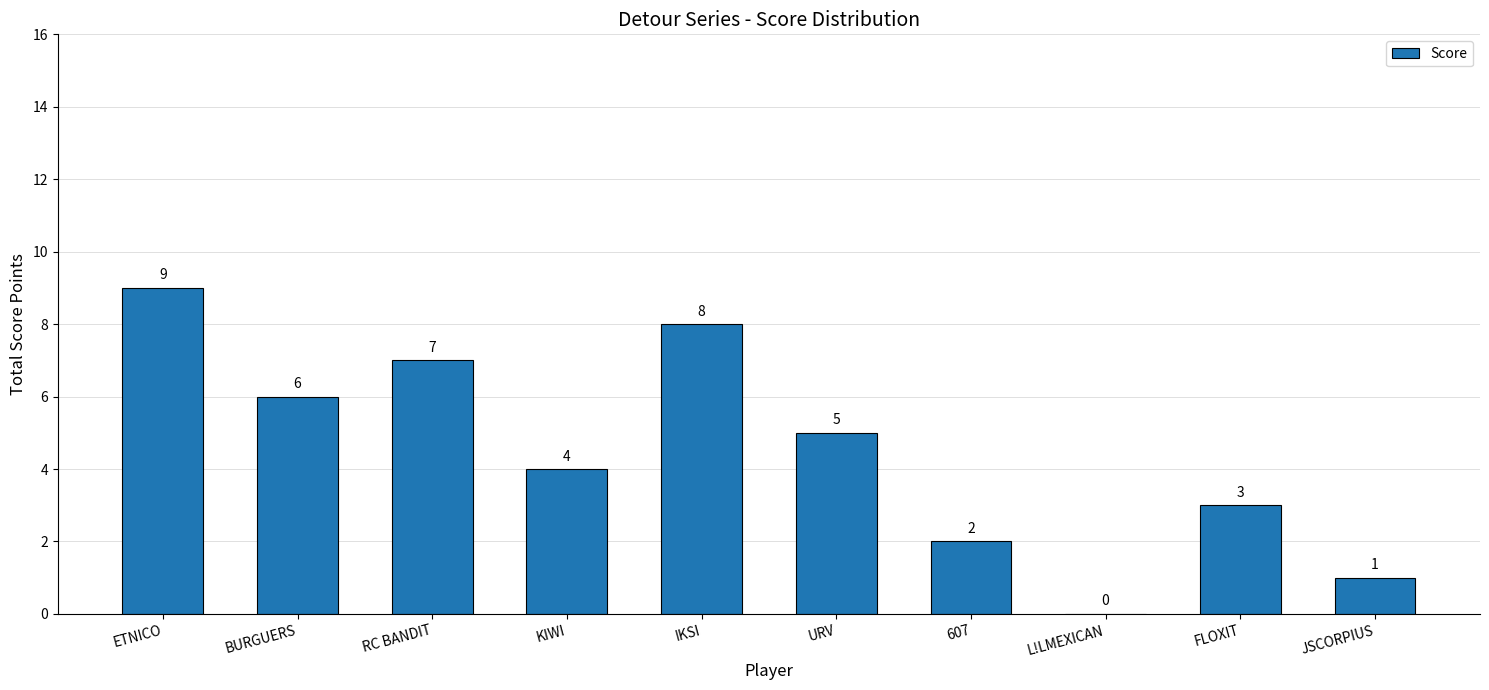

What is the difference between the values at KIWI and L!LMEXICAN?

4